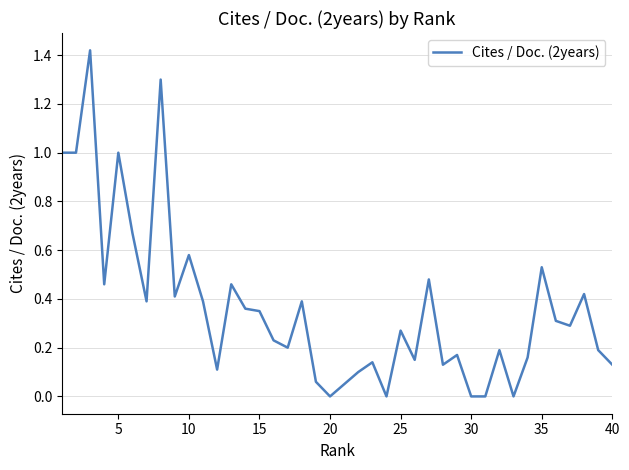

What is the average value?

0.4